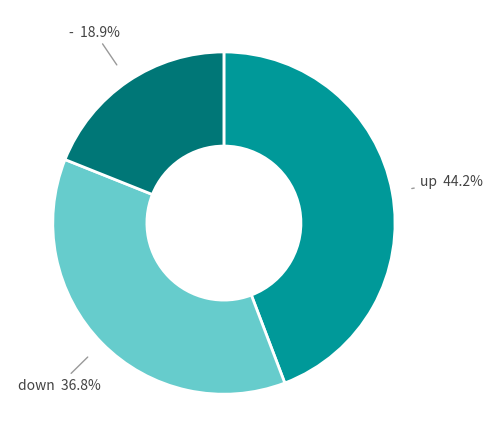

Is there a majority slice in this chart?

No